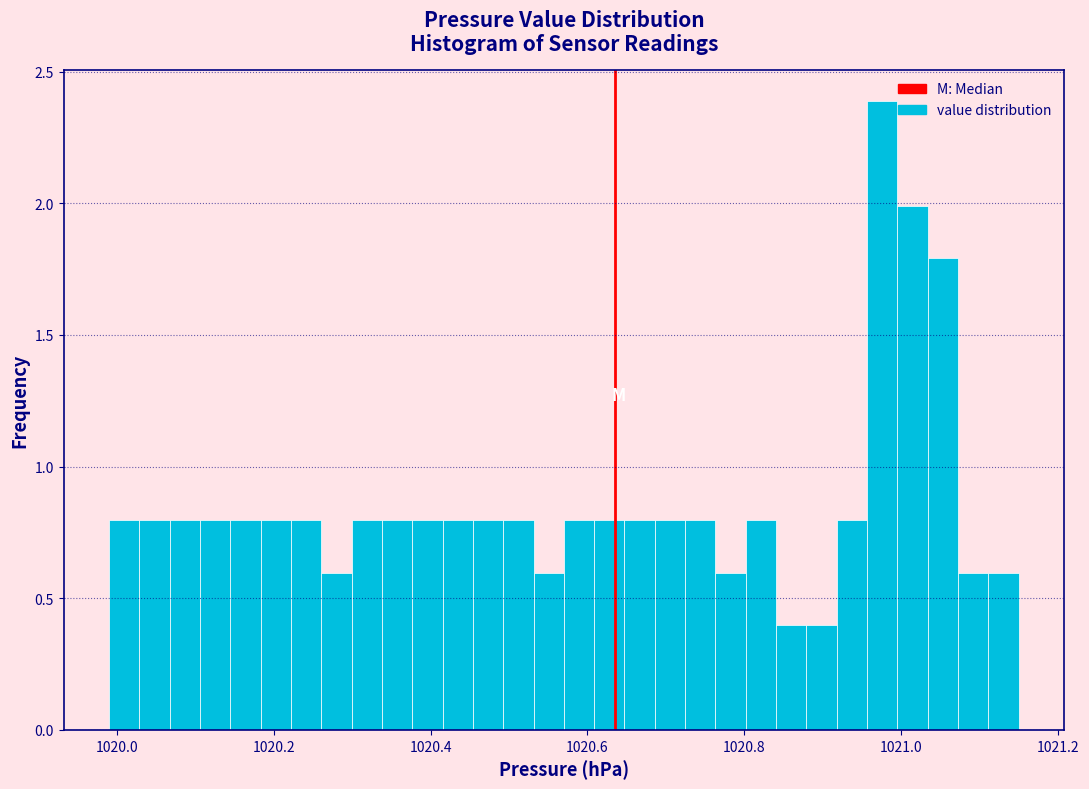

Read against the x-axis, roughly where is the centre of the tallest bar?

1020.98